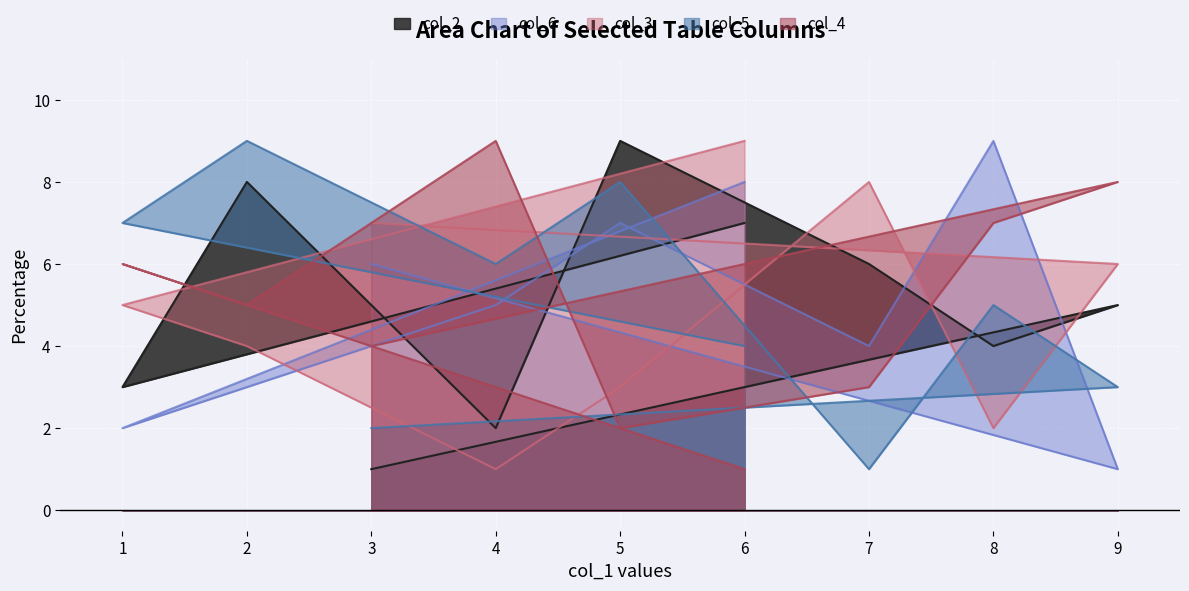

How many lines are shown in the chart?

5